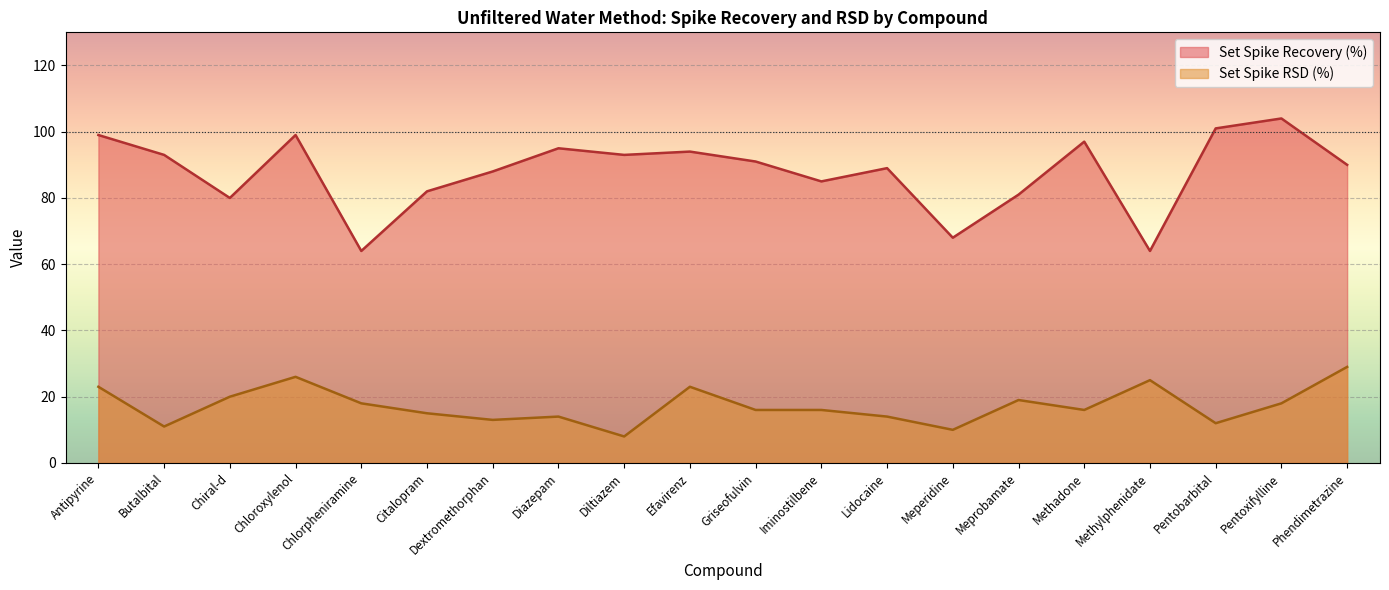

What is the sum of all Set Spike RSD (%) values?

346